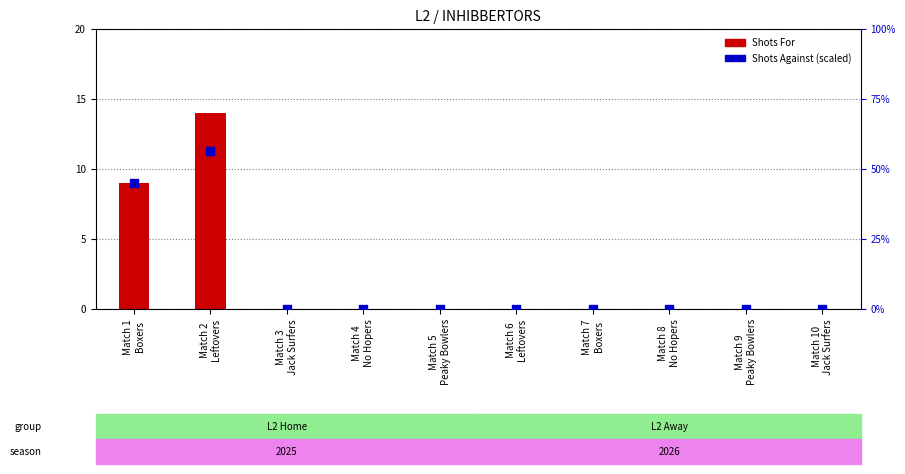

Is the value of Shots Against (scaled) at Match 4
No Hopers greater than the value of Shots For at Match 8
No Hopers?

No